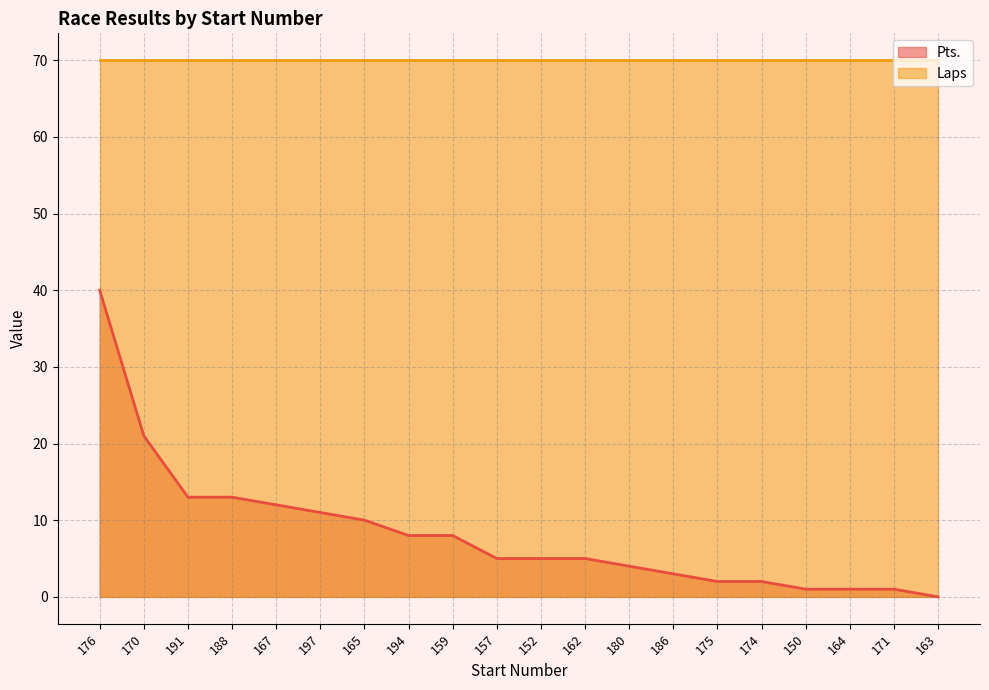

What is the change in value from 191 to 163?

-13